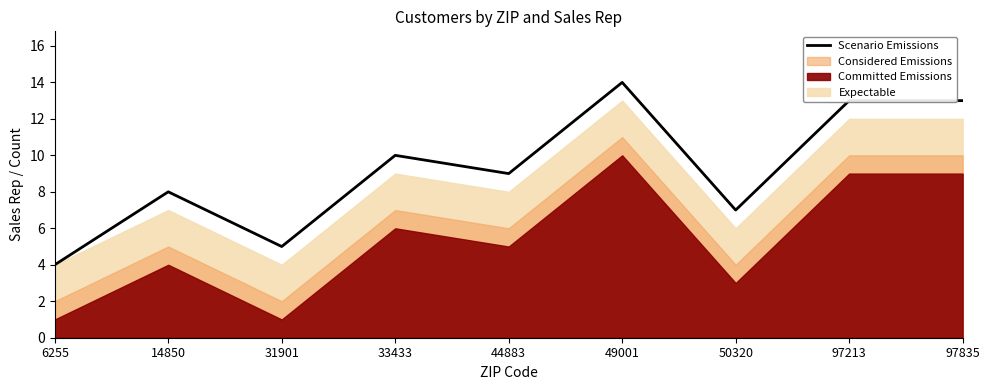

Where is the first local maximum?

14850